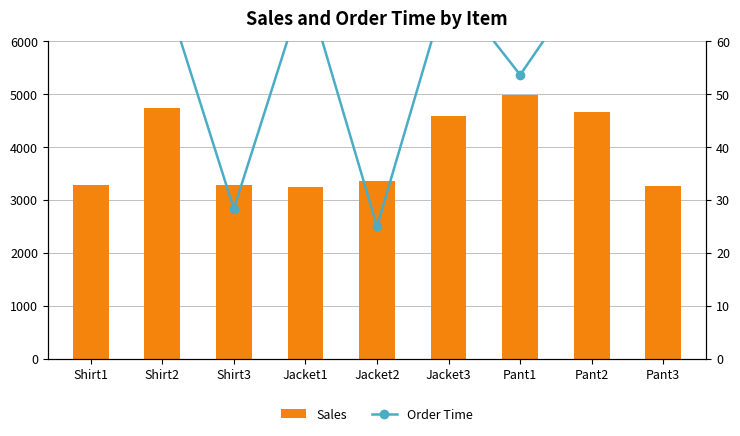

How many series are shown in this chart?

2